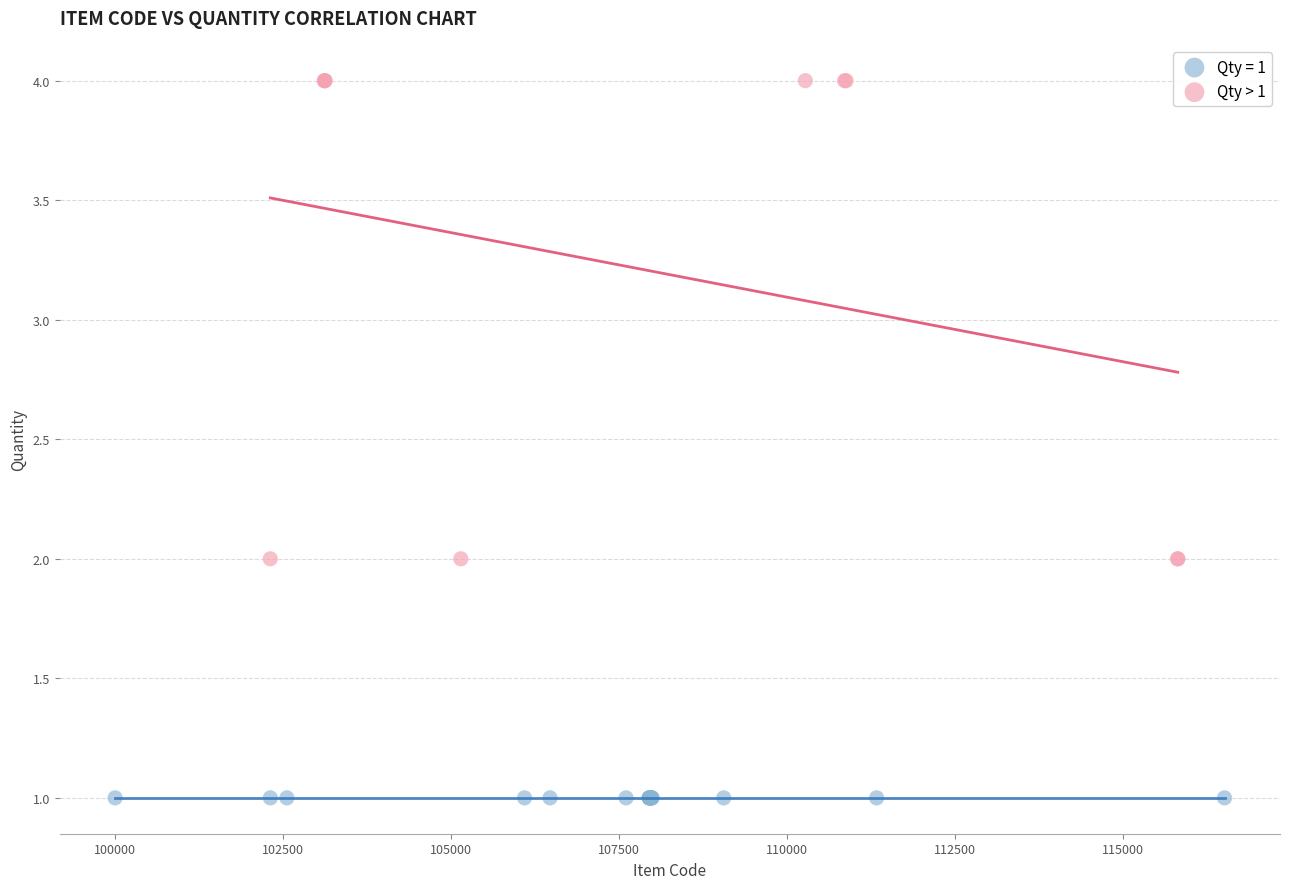

Which series reaches the minimum Y coordinate?

Qty = 1